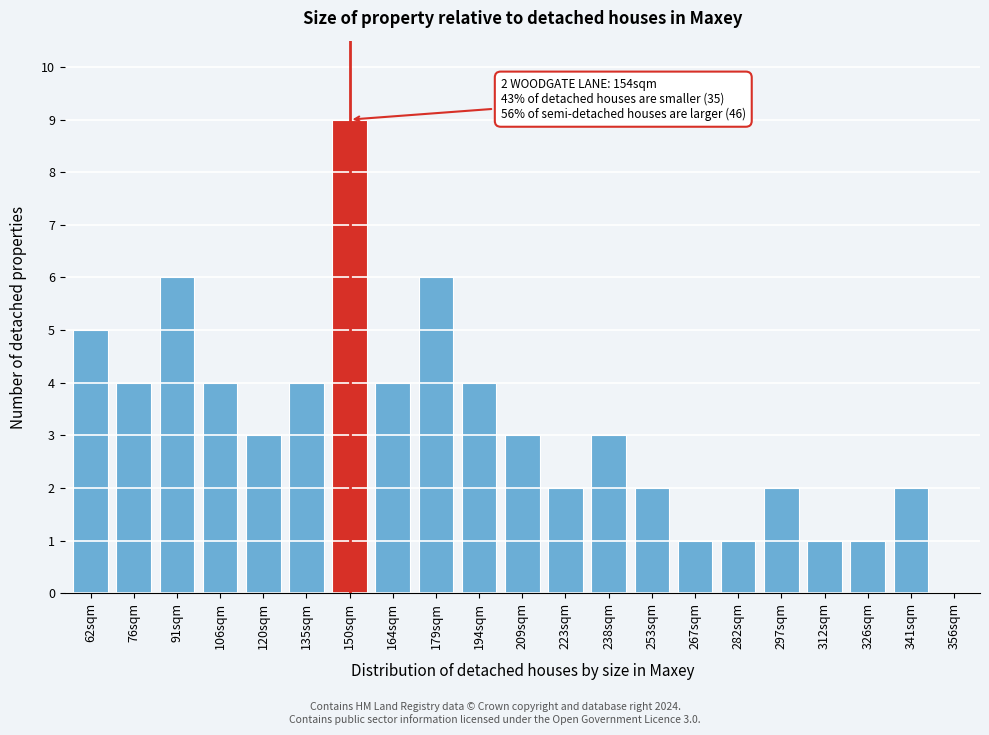

Reading left to right, list all the values displayed in this chart.

62sqm=5	76sqm=4	91sqm=6	106sqm=4	120sqm=3	135sqm=4	150sqm=9	164sqm=4	179sqm=6	194sqm=4	209sqm=3	223sqm=2	238sqm=3	253sqm=2	267sqm=1	282sqm=1	297sqm=2	312sqm=1	326sqm=1	341sqm=2	356sqm=0